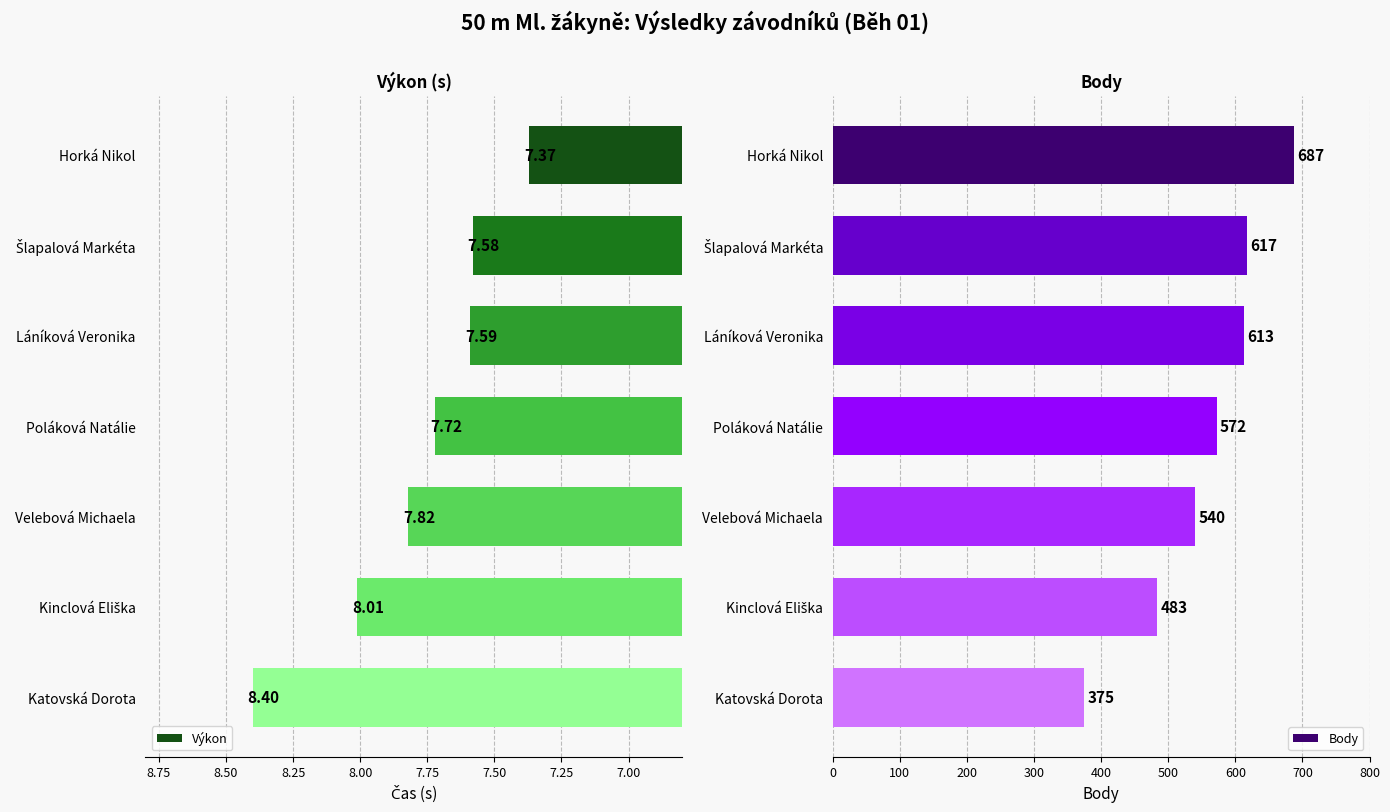

What is the difference between the second highest and minimum values in the Výkon series?

0.6